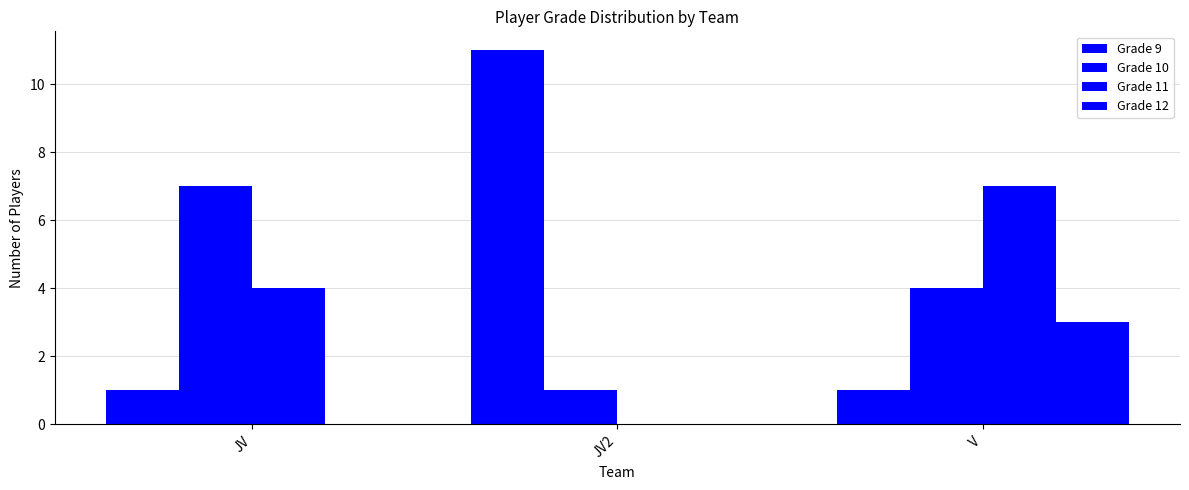

Reading left to right, extract all data points from this chart.

Grade 9: JV=1	JV2=11	V=1
Grade 10: JV=7	JV2=1	V=4
Grade 11: JV=4	JV2=0	V=7
Grade 12: JV=0	JV2=0	V=3